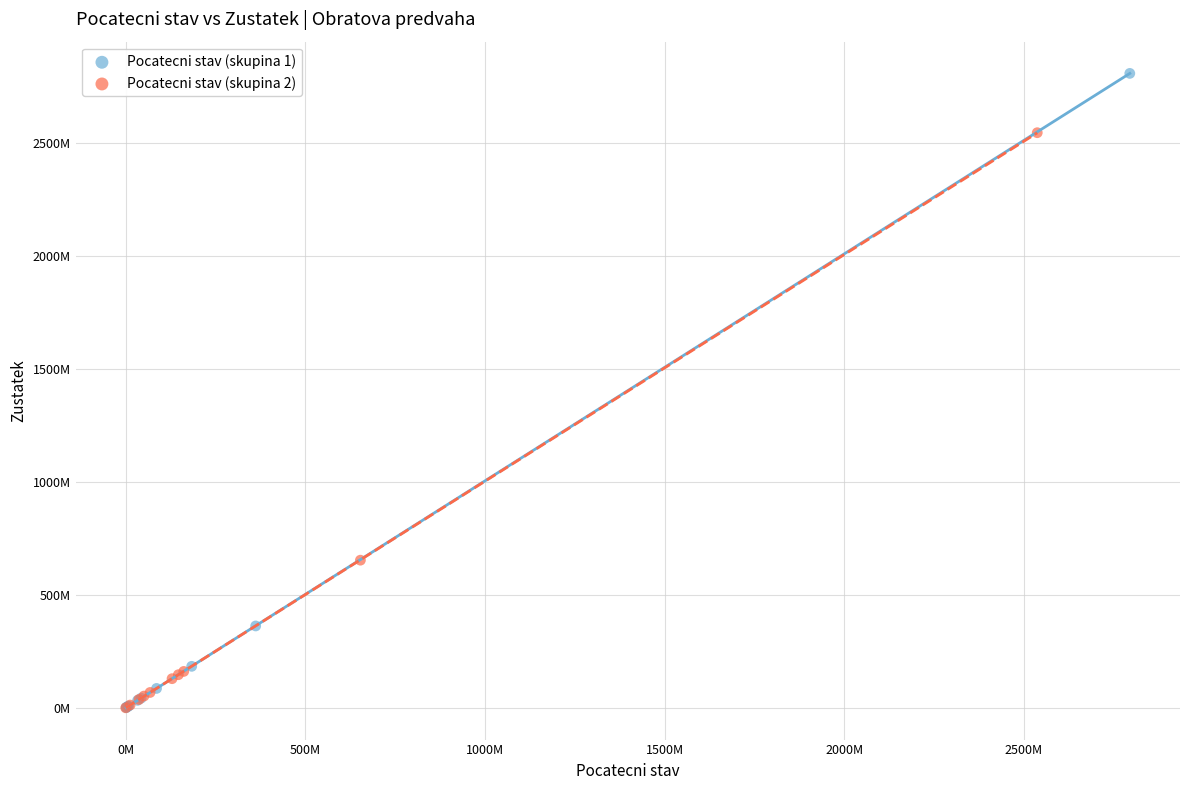

Which series has the widest spread of Y values?

Pocatecni stav (skupina 1)